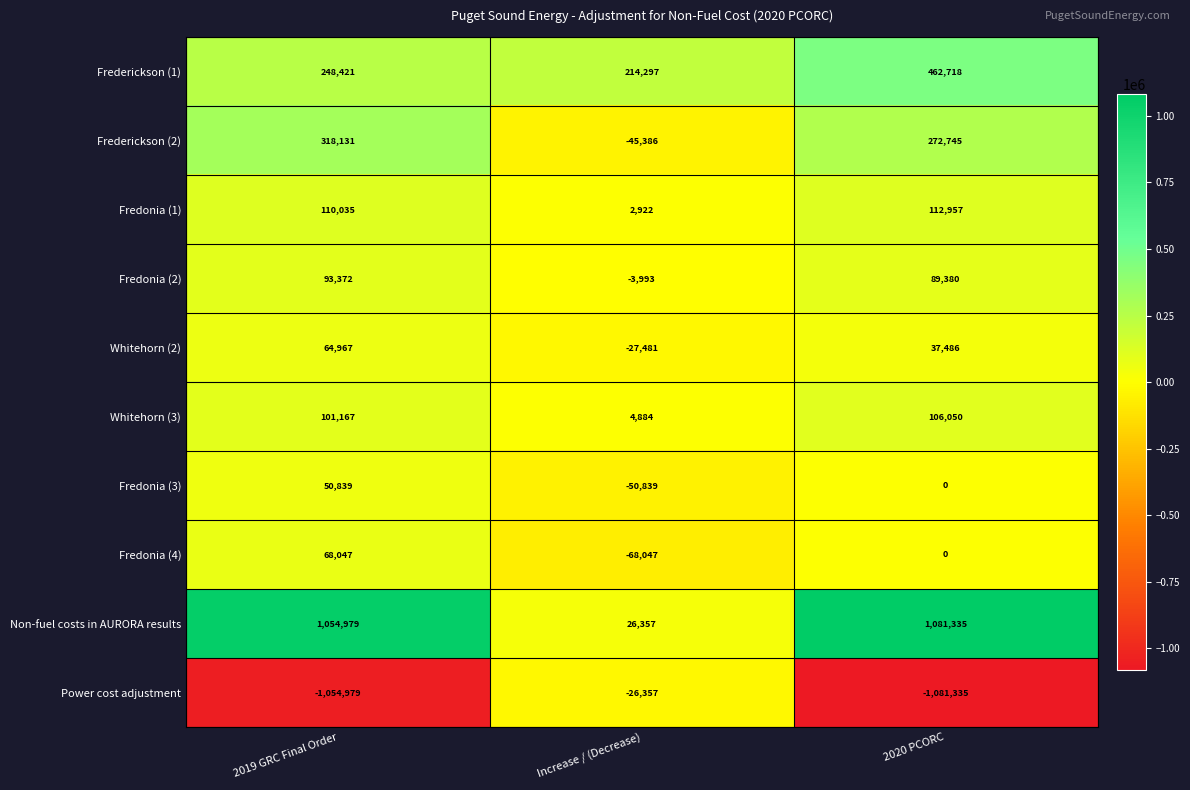

Rank the series by their maximum value, from lowest to highest.

Power cost adjustment, Fredonia (3), Whitehorn (2), Fredonia (4), Fredonia (2), Whitehorn (3), Fredonia (1), Frederickson (2), Frederickson (1), Non-fuel costs in AURORA results